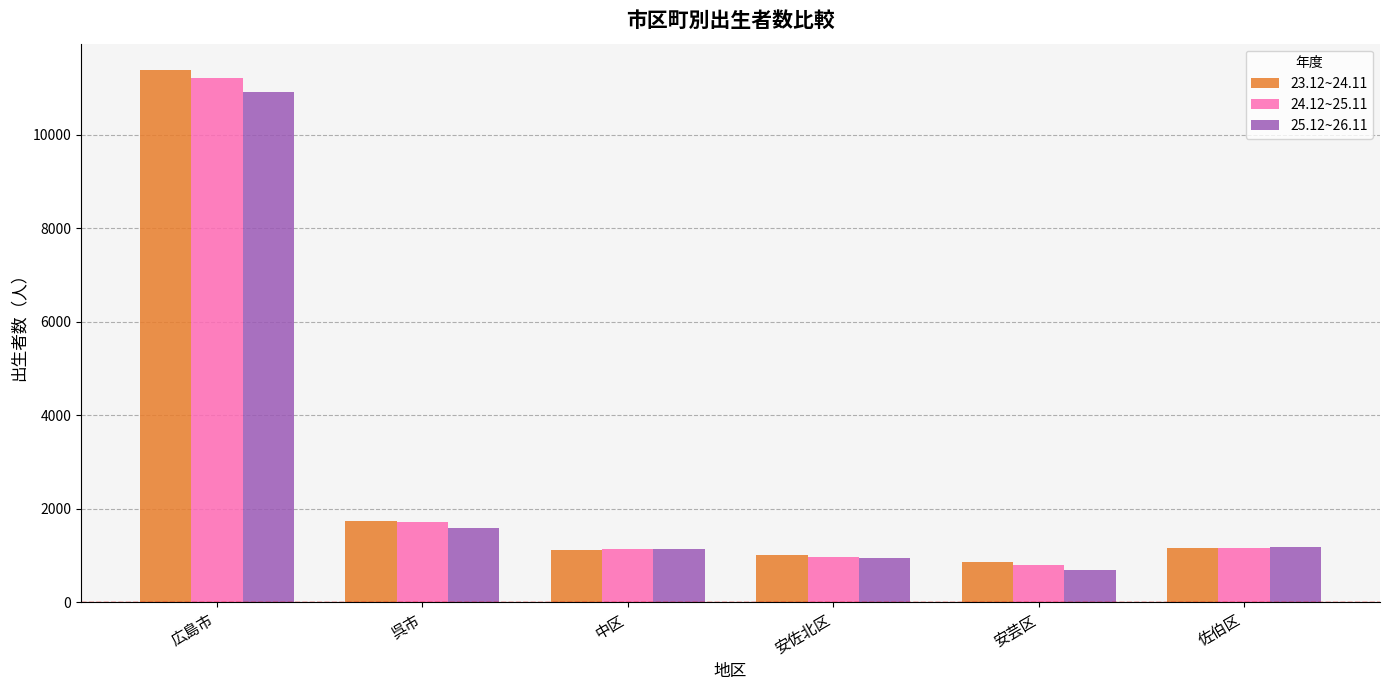

What is the label of the 3rd bar from the right?

安佐北区